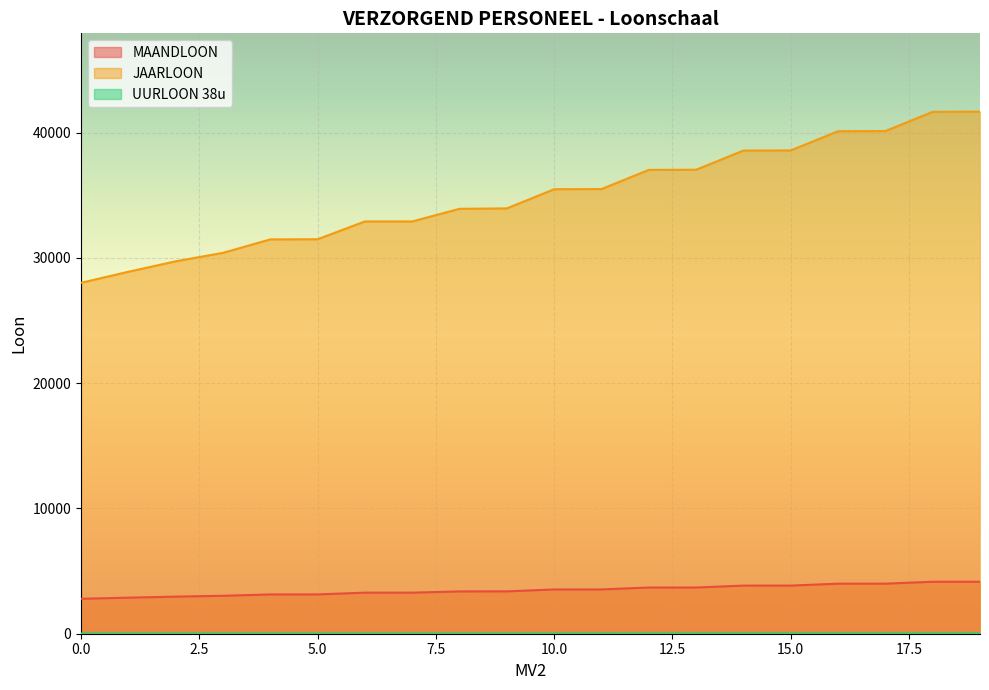

What is the greatest value displayed?

41685.1